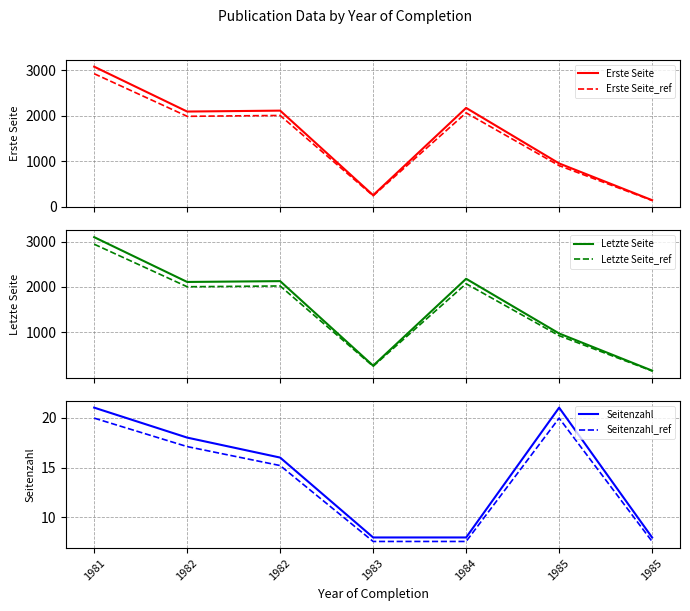

Does the chart display data point markers on the line(s)?

No